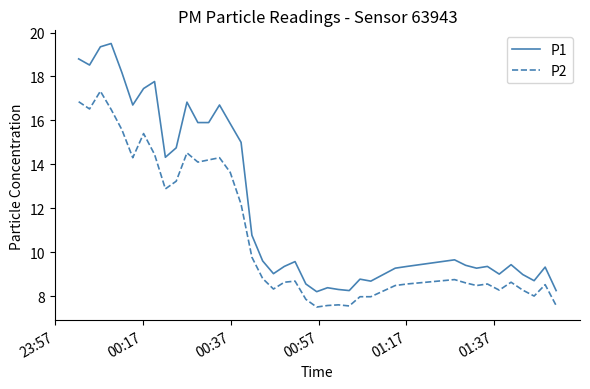

True or false: P1 and P2 intersect in this chart.

False